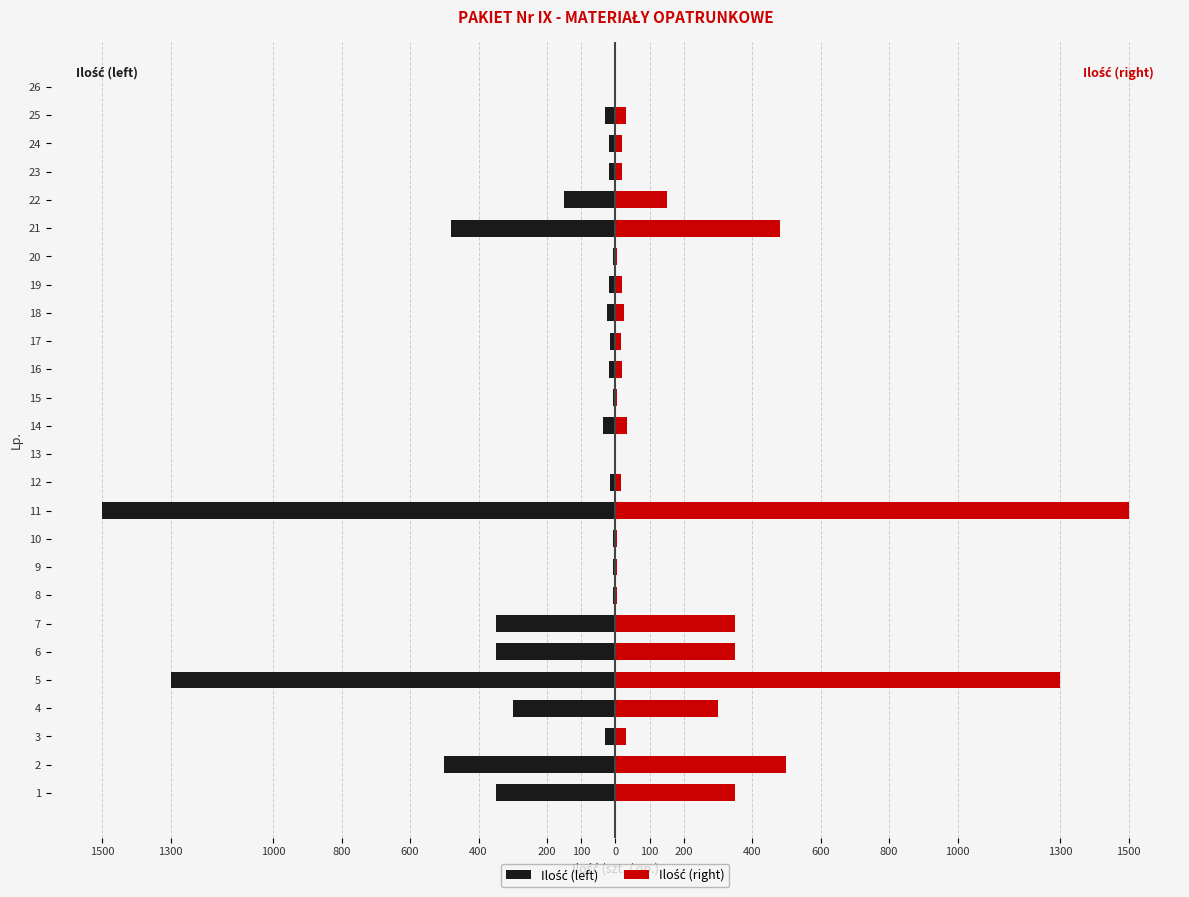

Rank the series by their average value, from highest to lowest.

Ilość (right), Ilość (left)